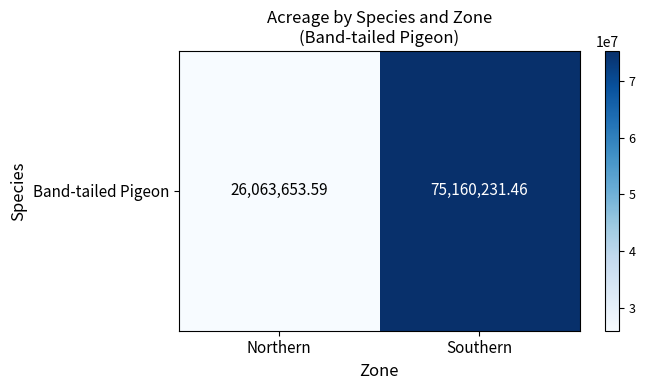

Rank the categories by value from highest to lowest.

Southern, Northern